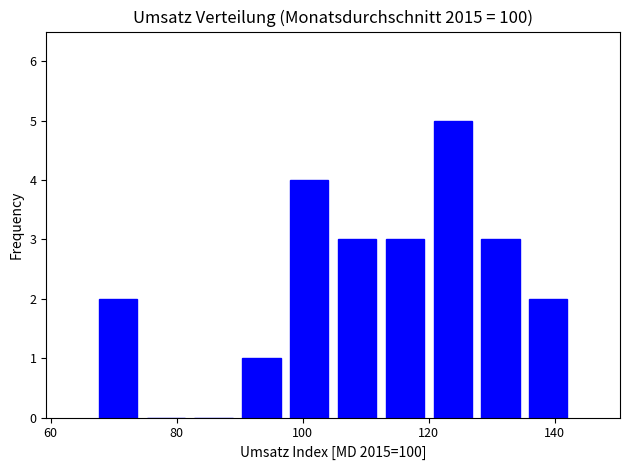

Read against the x-axis, roughly where is the centre of the tallest bar?

124